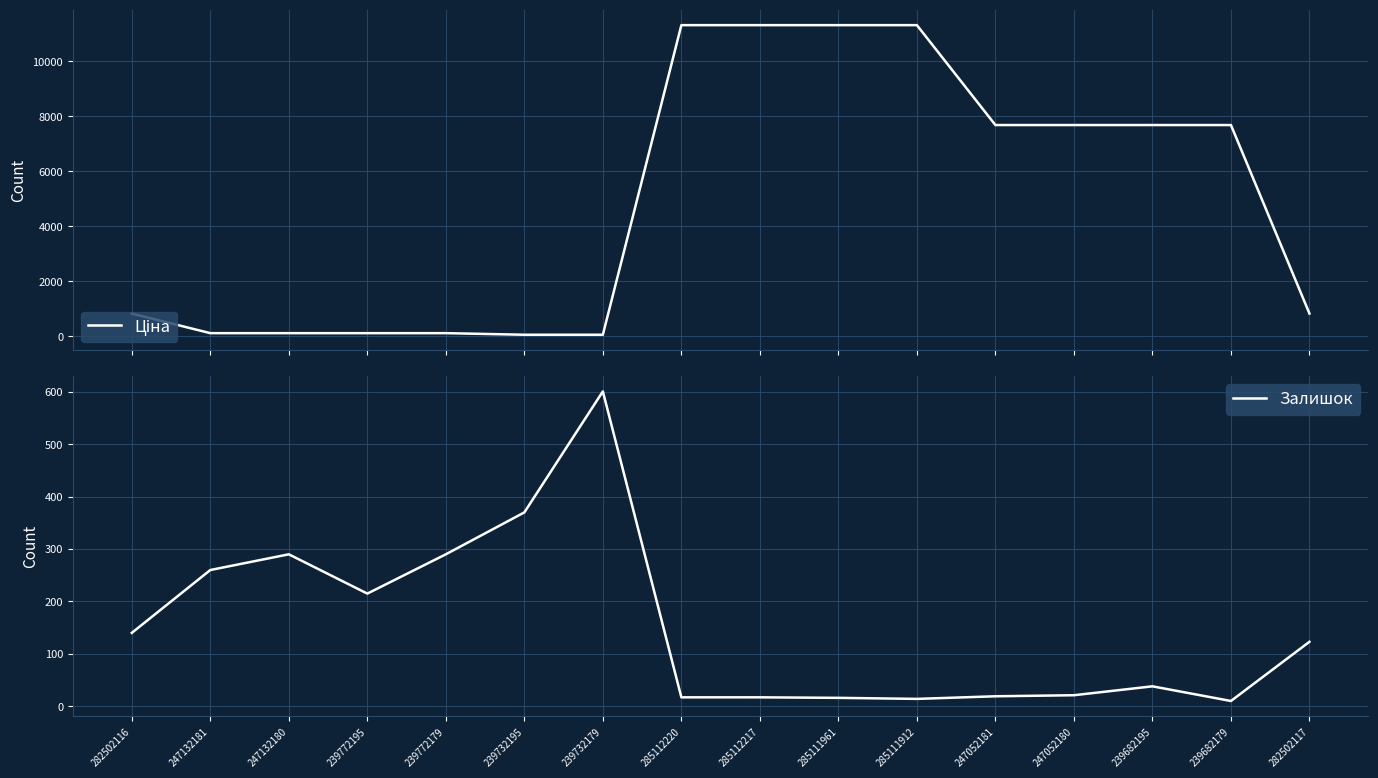

True or false: Залишок and Ціна cross at least once.

True